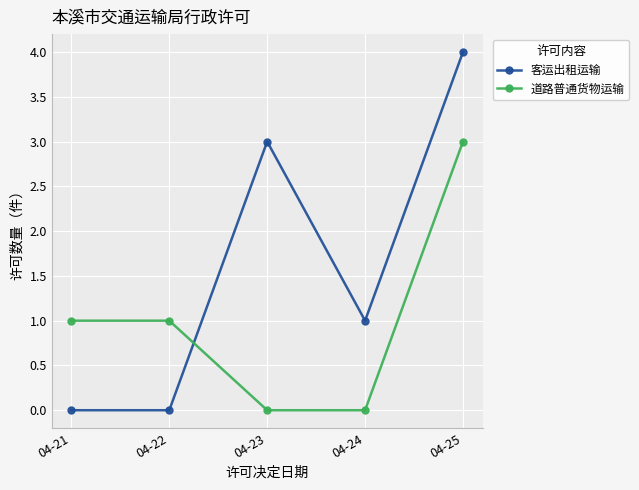

Rank the series by their maximum value, from highest to lowest.

客运出租运输, 道路普通货物运输